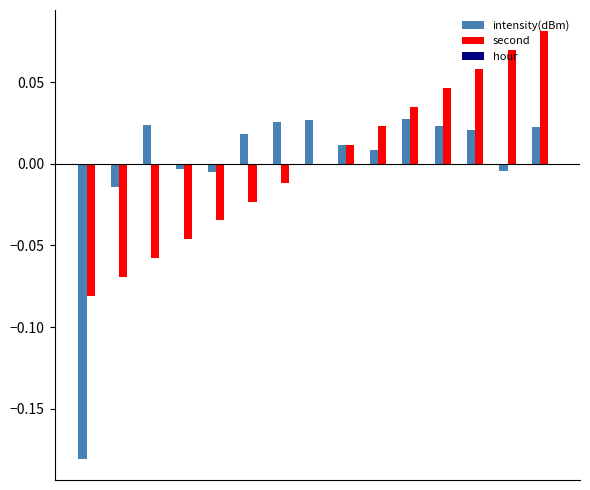

How many values in the intensity(dBm) series exceed 0?

10